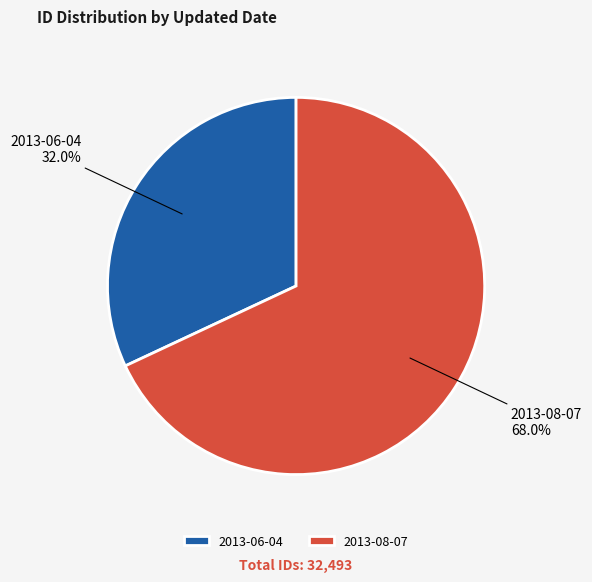

Does 2013-08-07 represent more than half of the total?

Yes